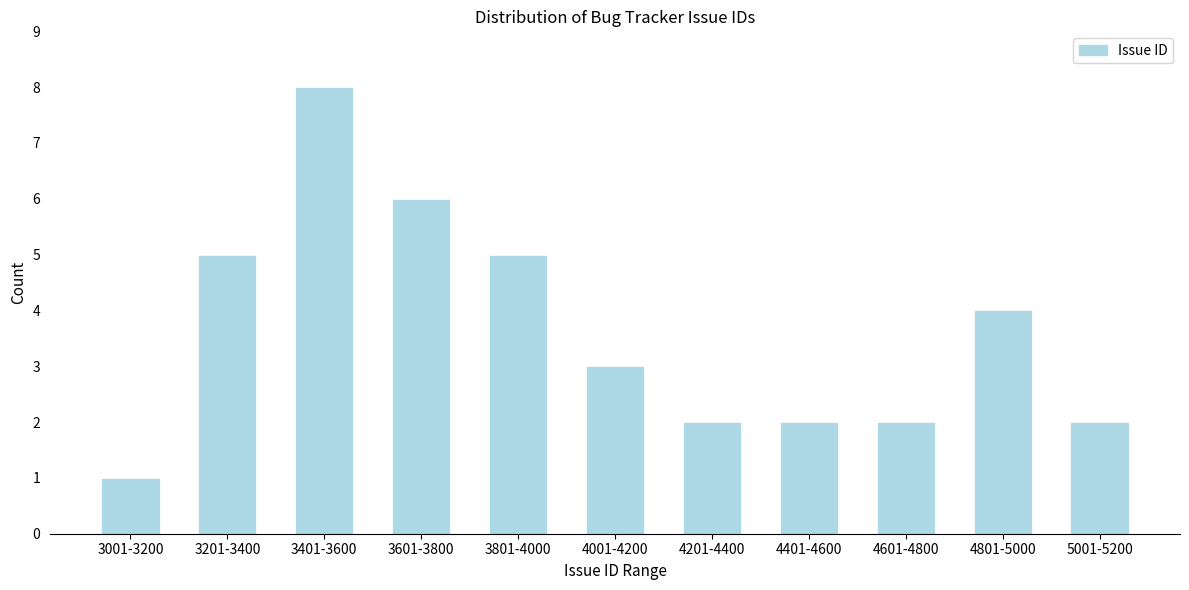

Reading right to left, what are all the values shown in this chart?

5001-5200=2	4801-5000=4	4601-4800=2	4401-4600=2	4201-4400=2	4001-4200=3	3801-4000=5	3601-3800=6	3401-3600=8	3201-3400=5	3001-3200=1